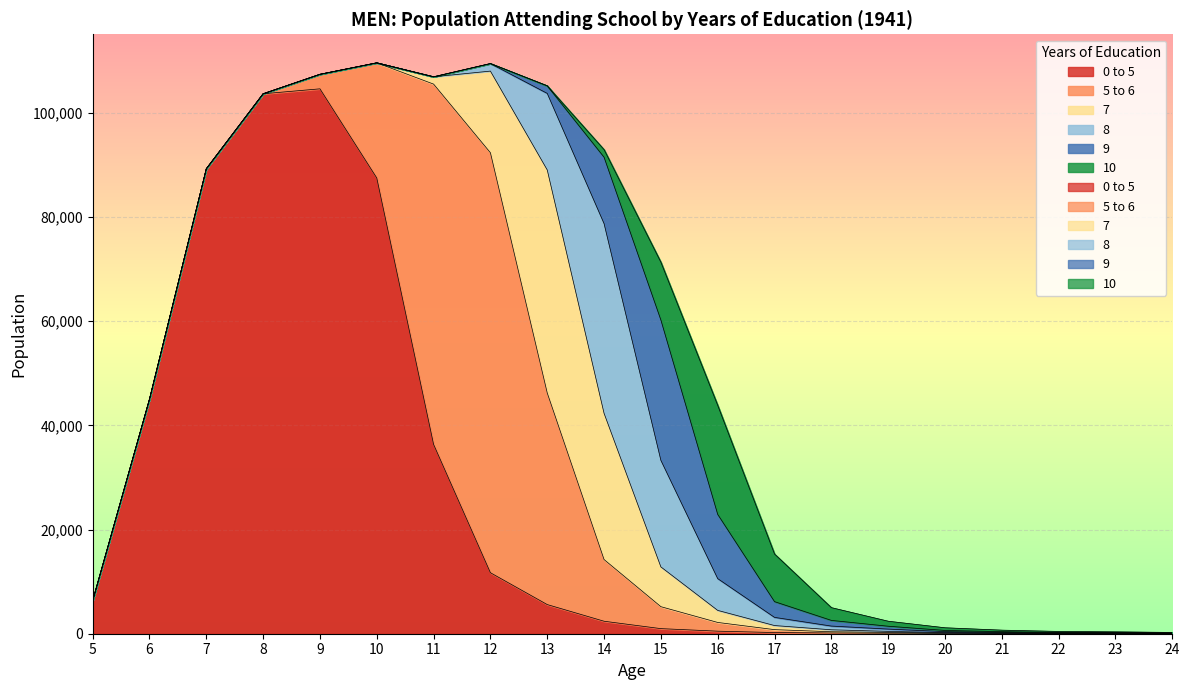

The 8 series shows 33 at 24. True or false?

False